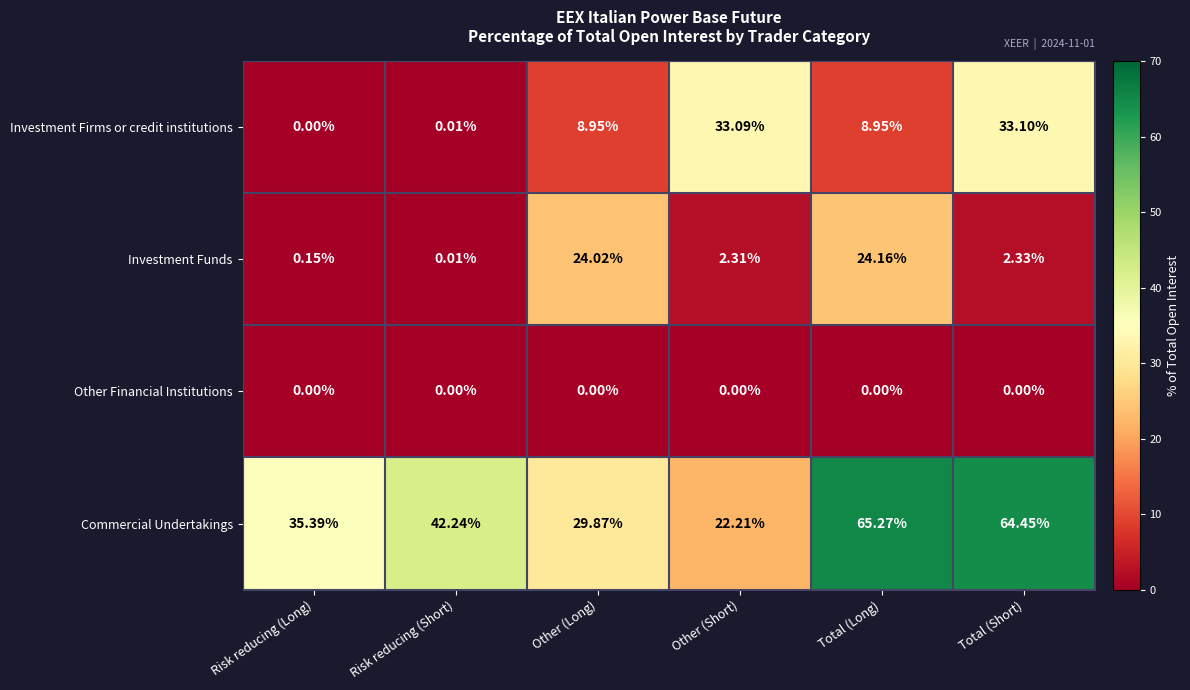

Rank the series at Total (Long) from lowest to highest value.

Other Financial Institutions, Investment Firms or credit institutions, Investment Funds, Commercial Undertakings